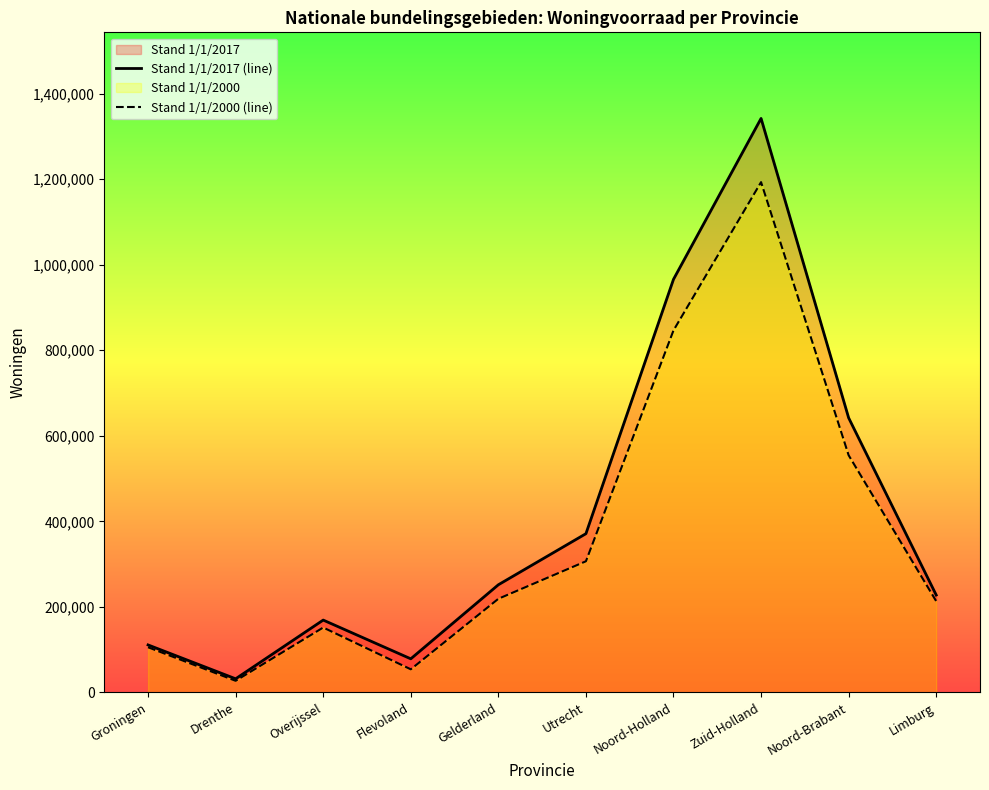

Reading left to right, transcribe all the data shown in this chart.

Stand 1/1/2017 (line): Groningen=110995	Drenthe=31820	Overijssel=169080	Flevoland=78520	Gelderland=251645	Utrecht=371070	Noord-Holland=965770	Zuid-Holland=1341925	Noord-Brabant=641855	Limburg=227640
Stand 1/1/2000 (line): Groningen=105515	Drenthe=27115	Overijssel=151685	Flevoland=54005	Gelderland=218885	Utrecht=306570	Noord-Holland=846350	Zuid-Holland=1193000	Noord-Brabant=554430	Limburg=213280